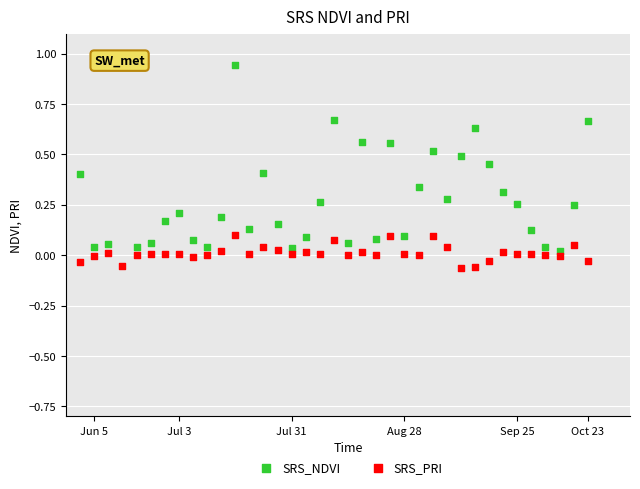

Which series reaches the minimum Y coordinate?

SRS_PRI